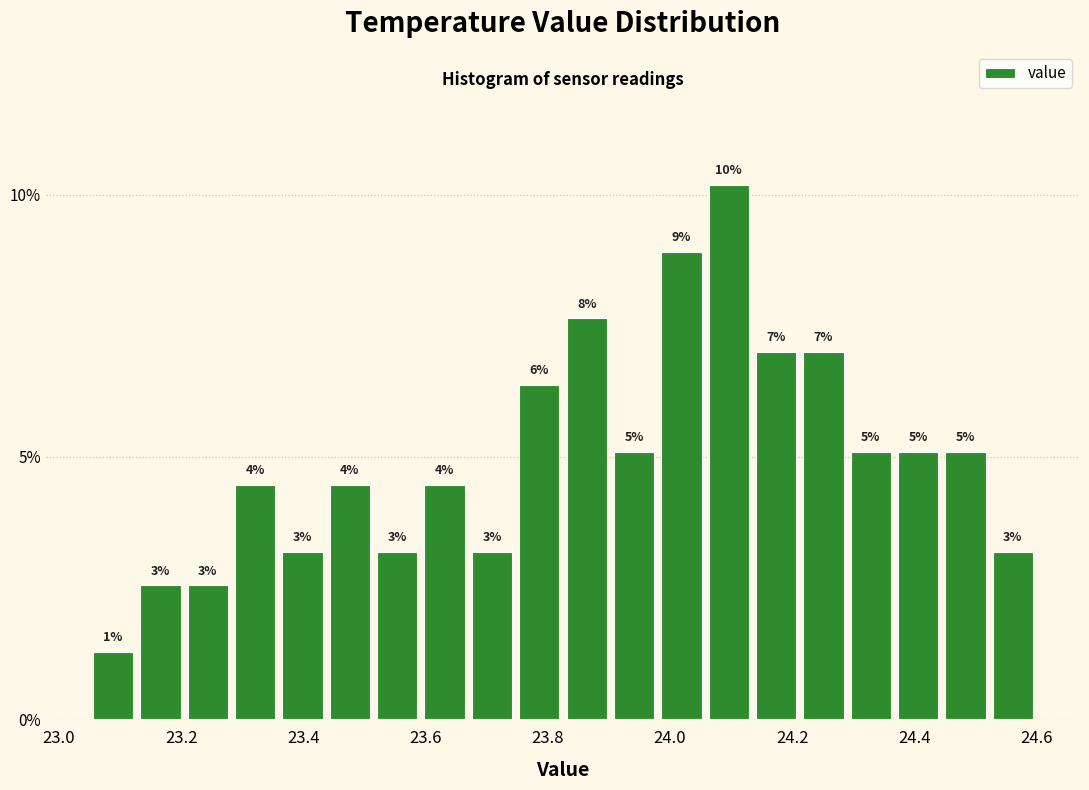

Around what value on the x-axis is the tallest bar? Give the approximate position of its centre, as read against the axis.

24.10